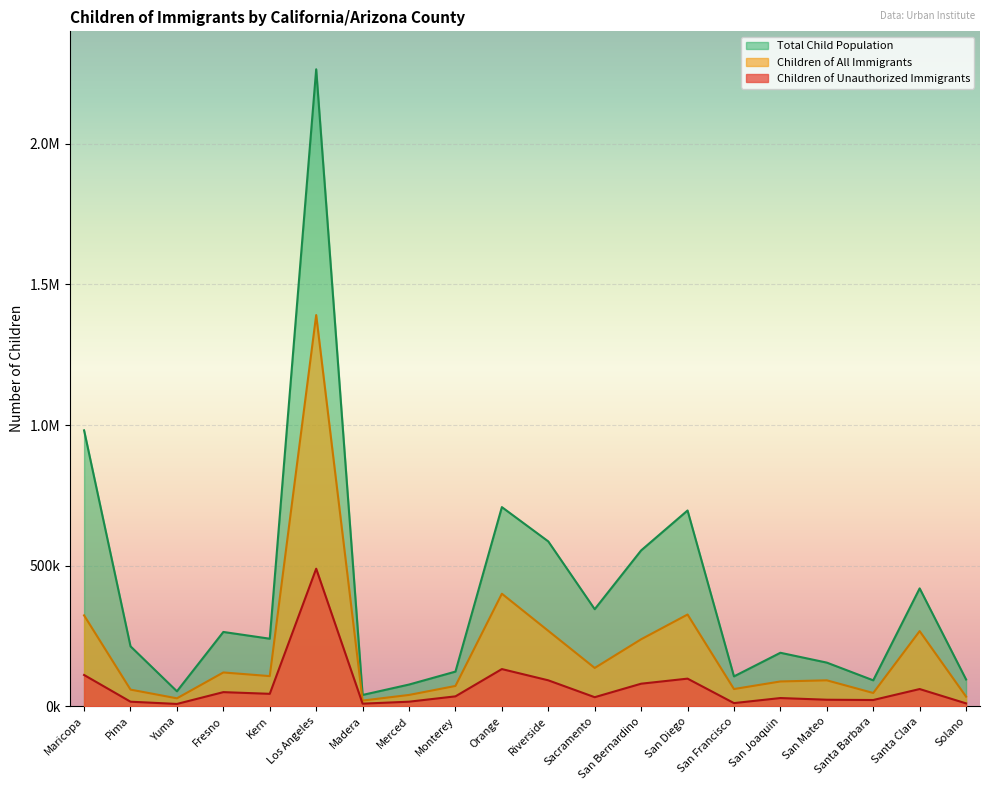

What is the sum of all Children of Unauthorized Immigrants values?

1368000